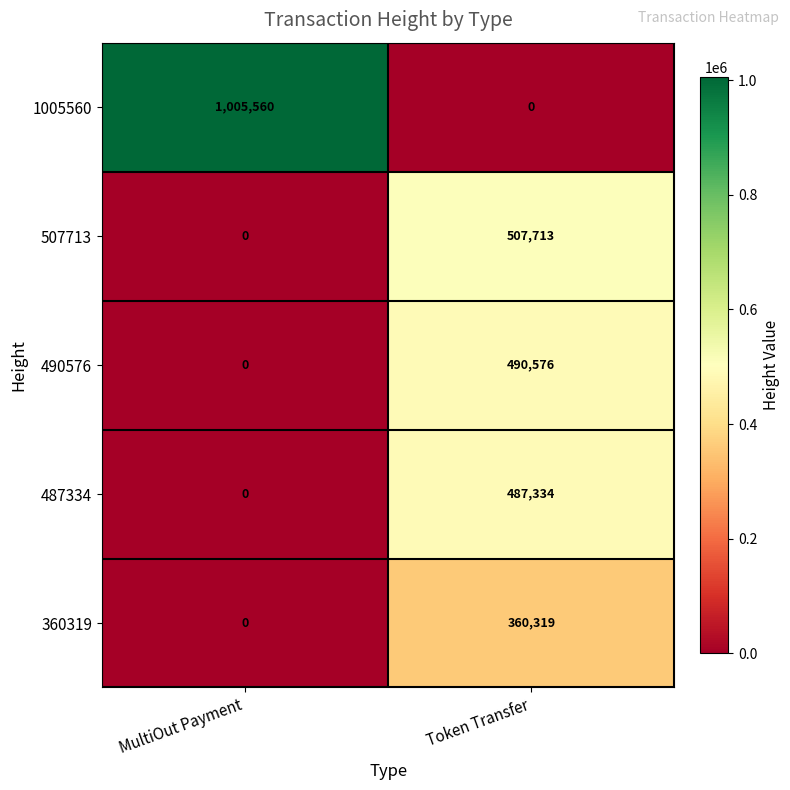

At which label does 1005560 reach its minimum?

Token Transfer